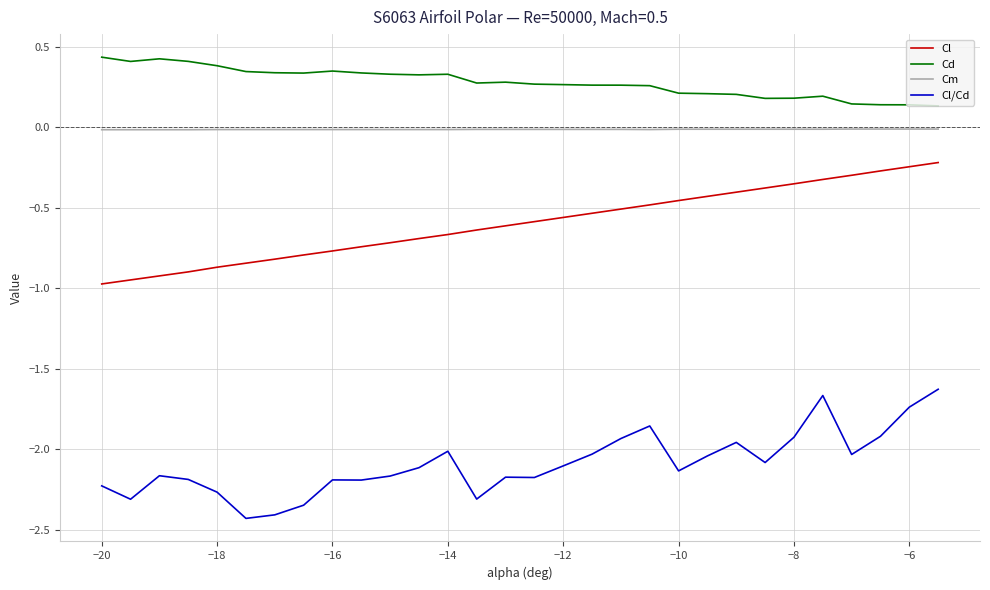

True or false: Cl and Cd intersect in this chart.

False